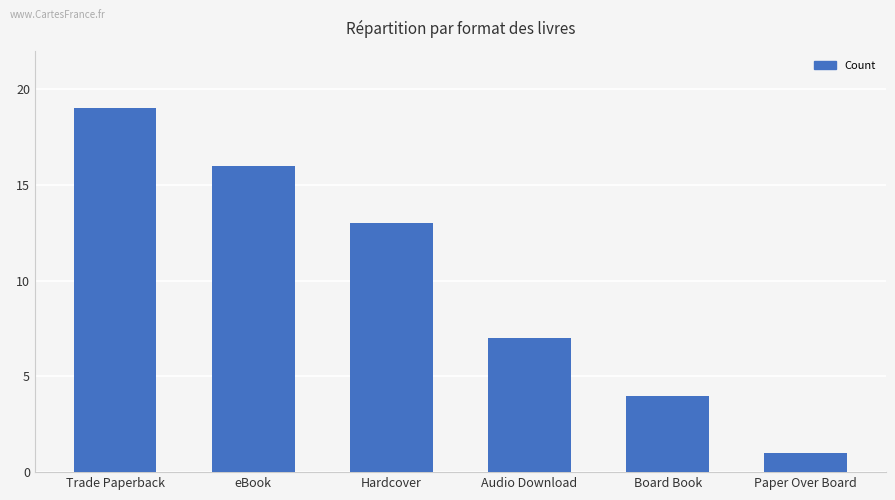

How many values are below 13?

3